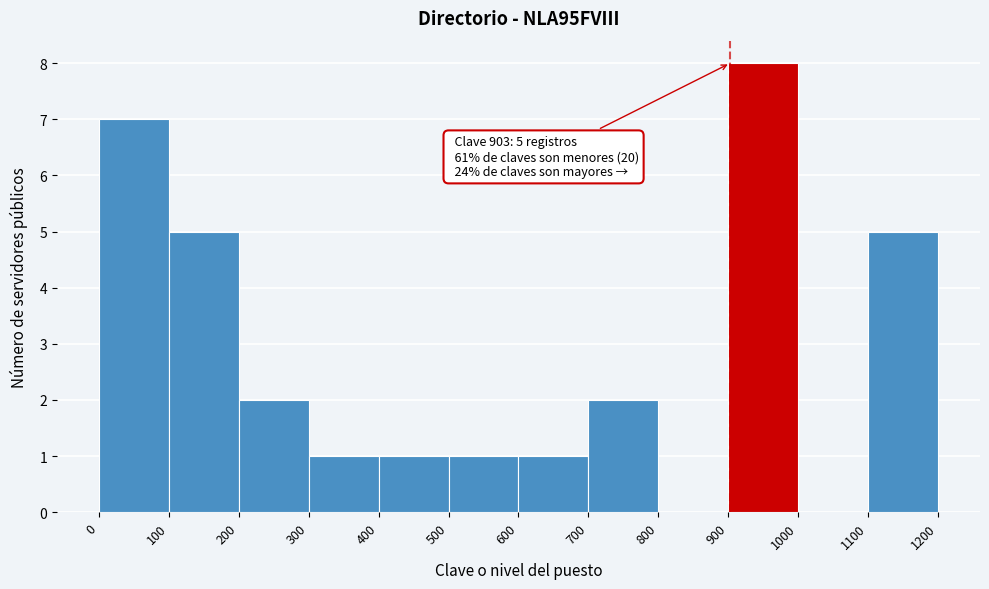

Which range on the x-axis has the tallest bar?

900 to 1000